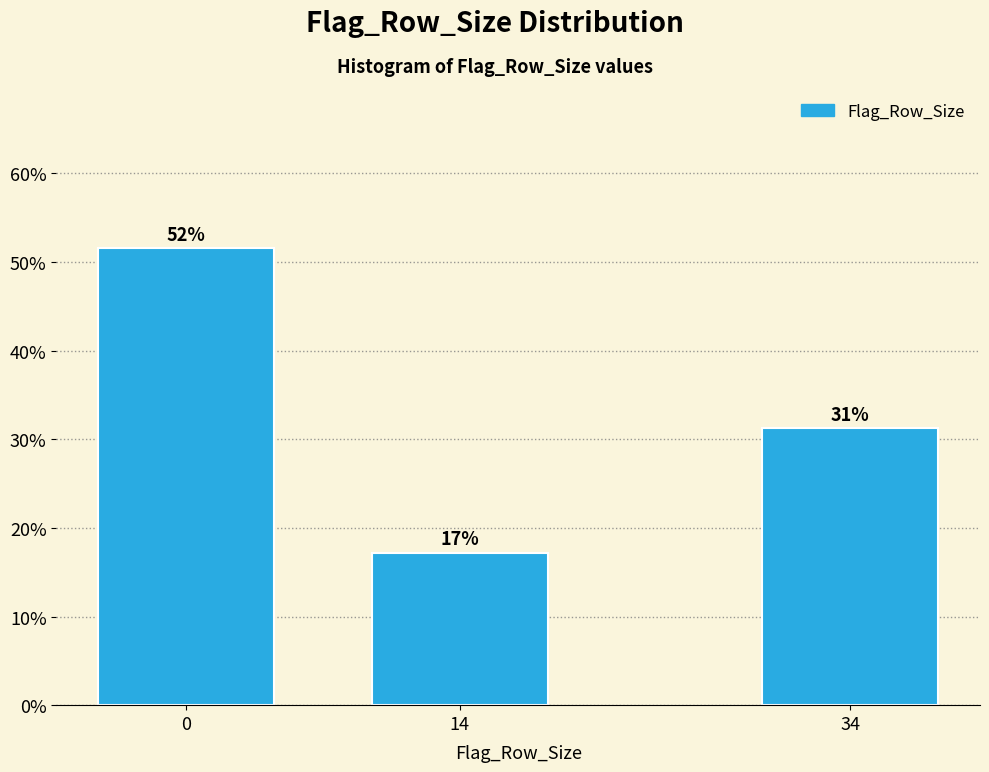

Does the chart contain any negative values?

No